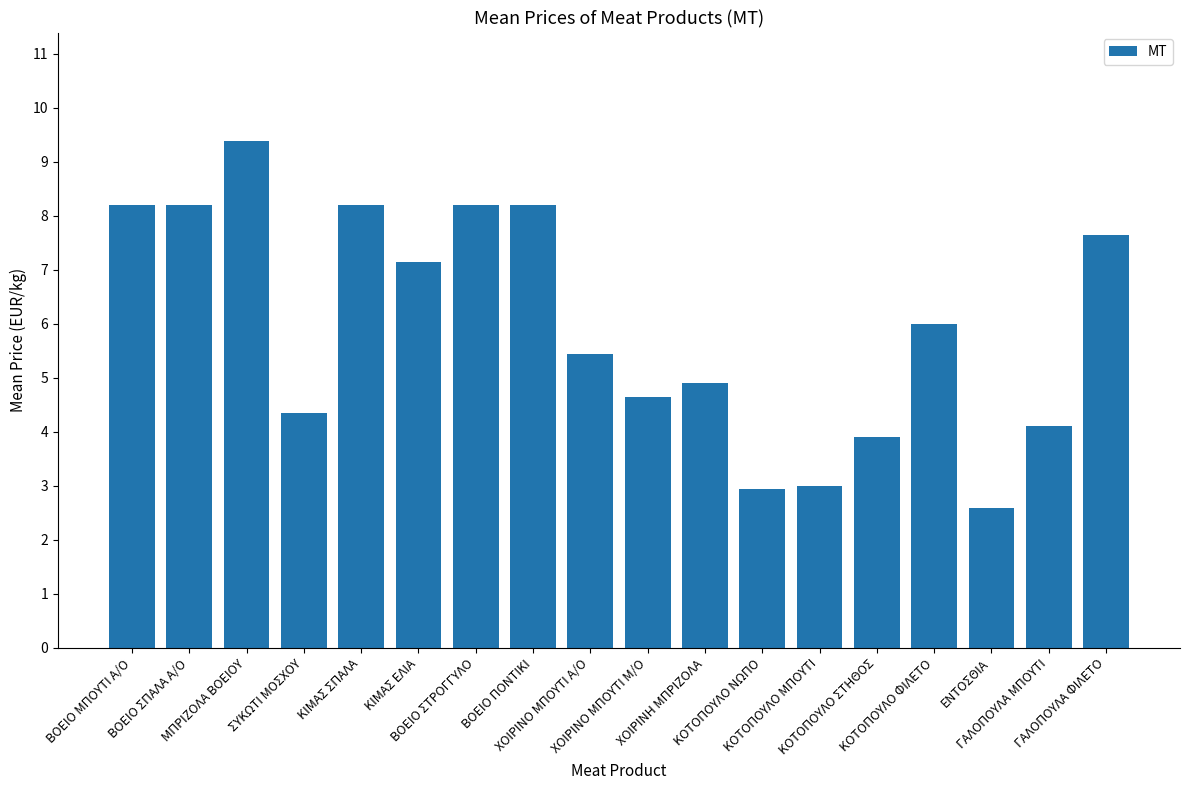

What is the maximum value shown in the chart?

9.4